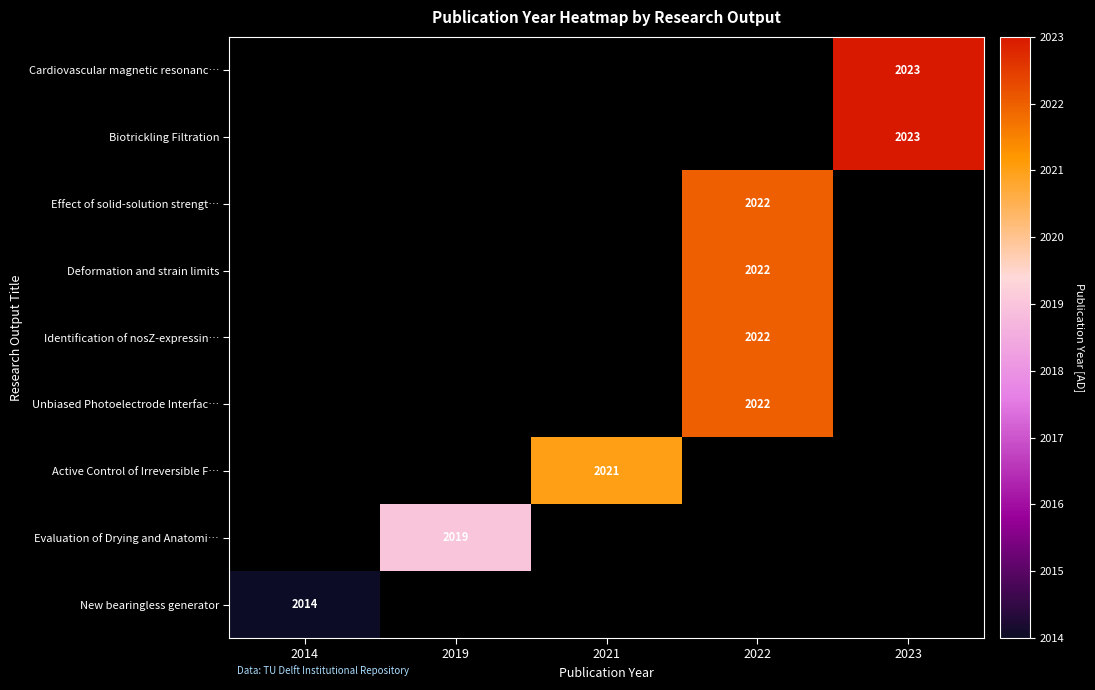

Which label corresponds to the smallest value in the chart?

2014